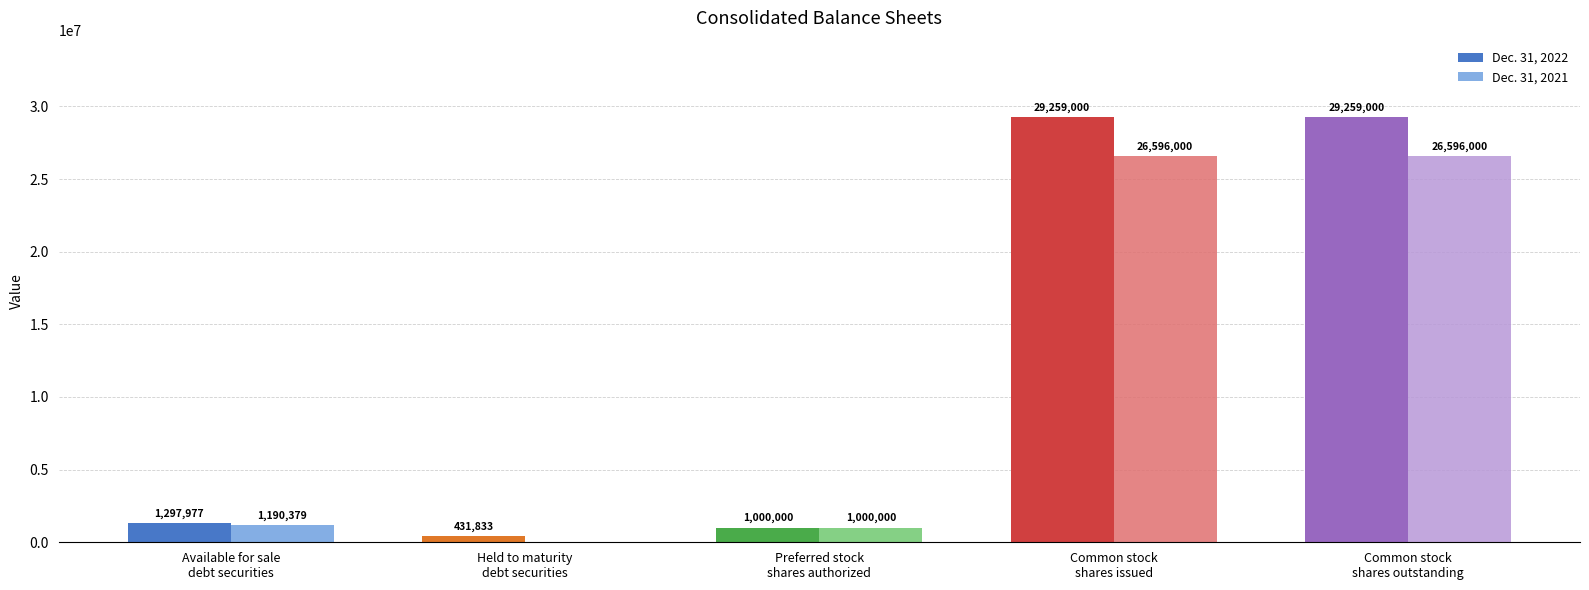

What is the average value of the Dec. 31, 2022 series?

12249562